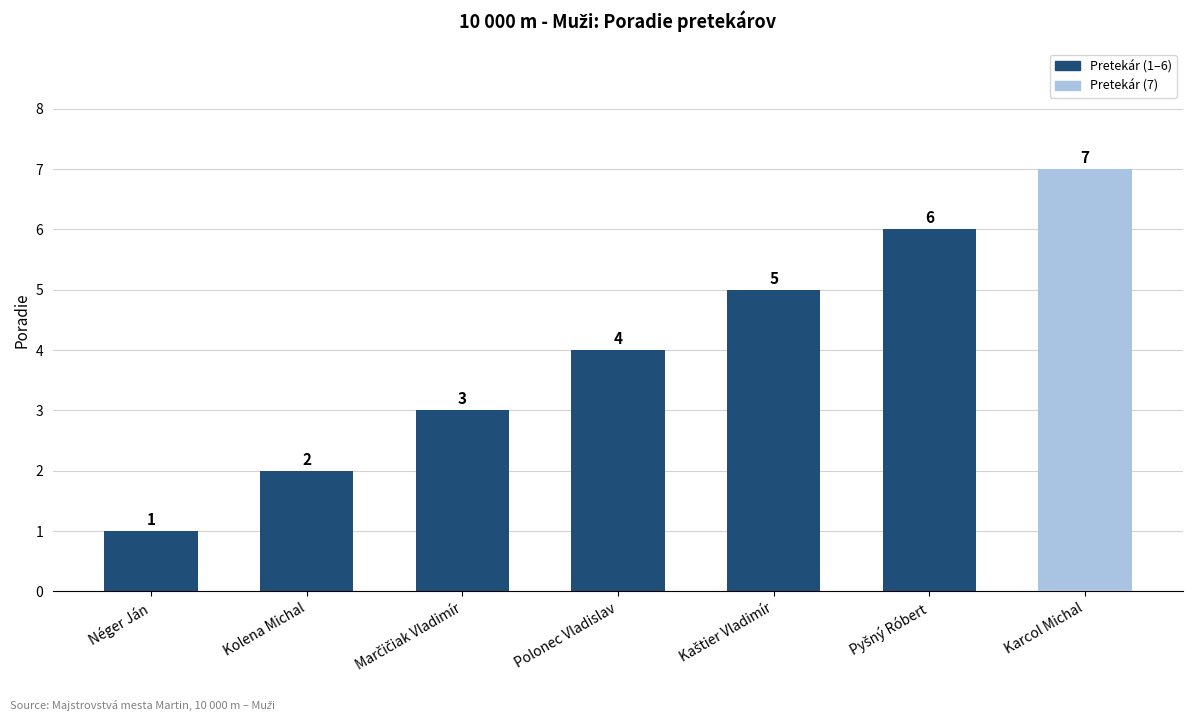

At which category does the chart reach its minimum across all series?

Néger Ján